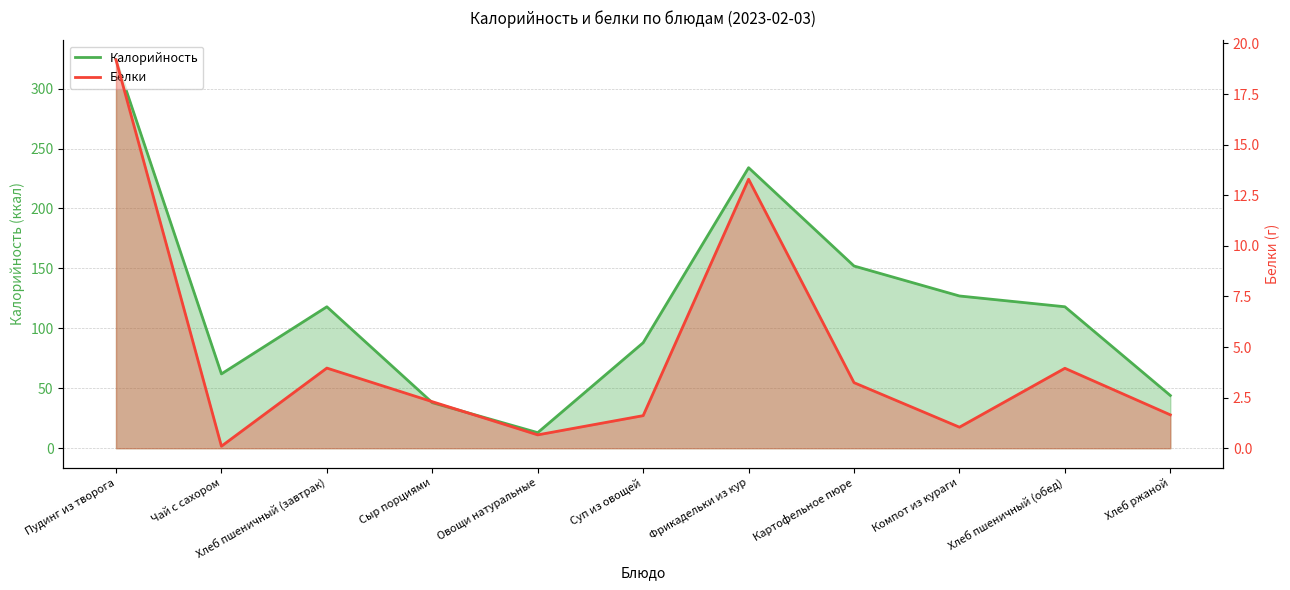

What is the value of the Калорийность point at the 1st from the left?

324.0